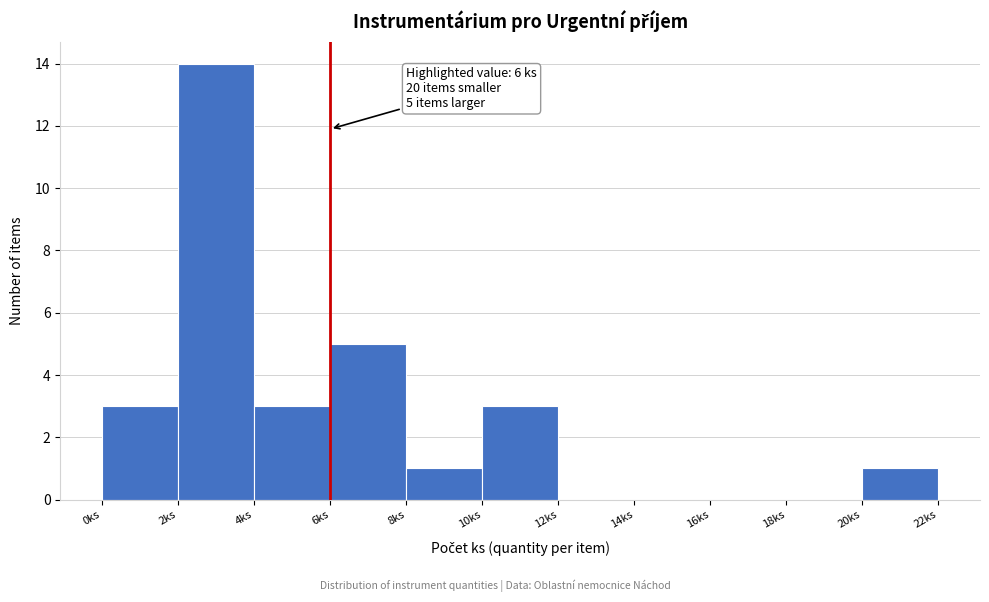

Over which range of the x-axis is the bar tallest?

2 to 4